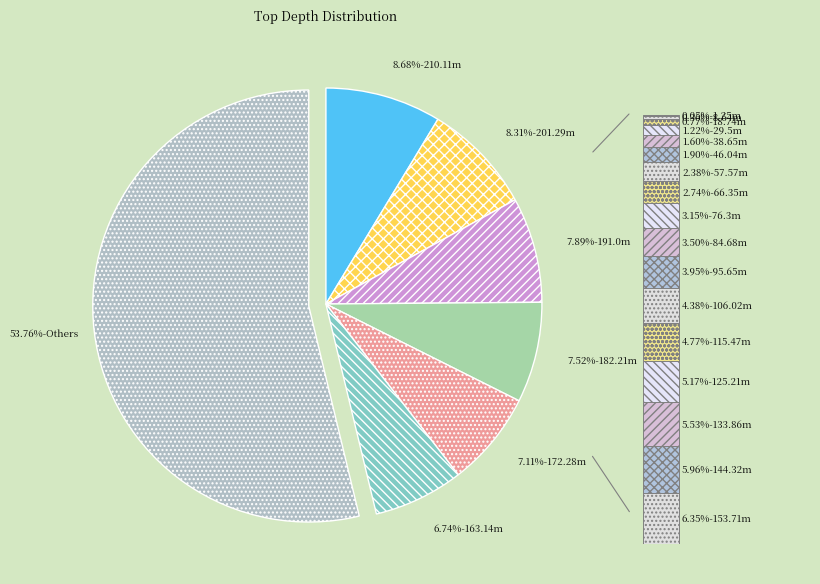

Between 172.28 and 95.65, which is larger?

172.28